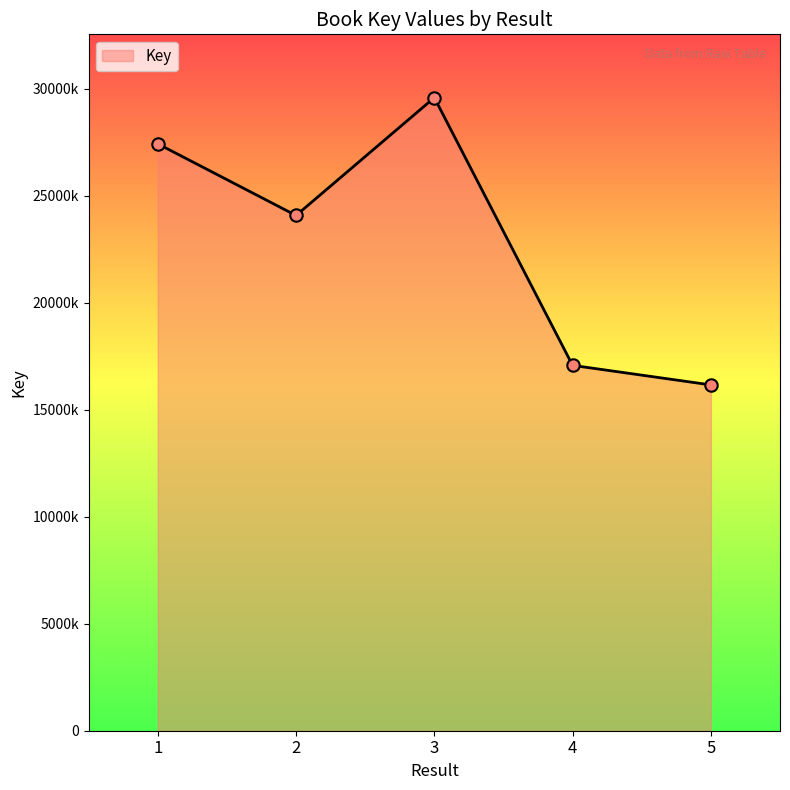

Between 1 and 4, which is larger?

1